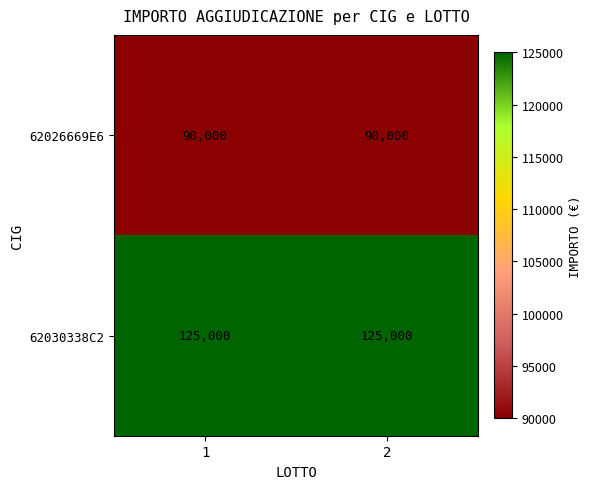

What value does the 62030338C2 series have at 2?

125000